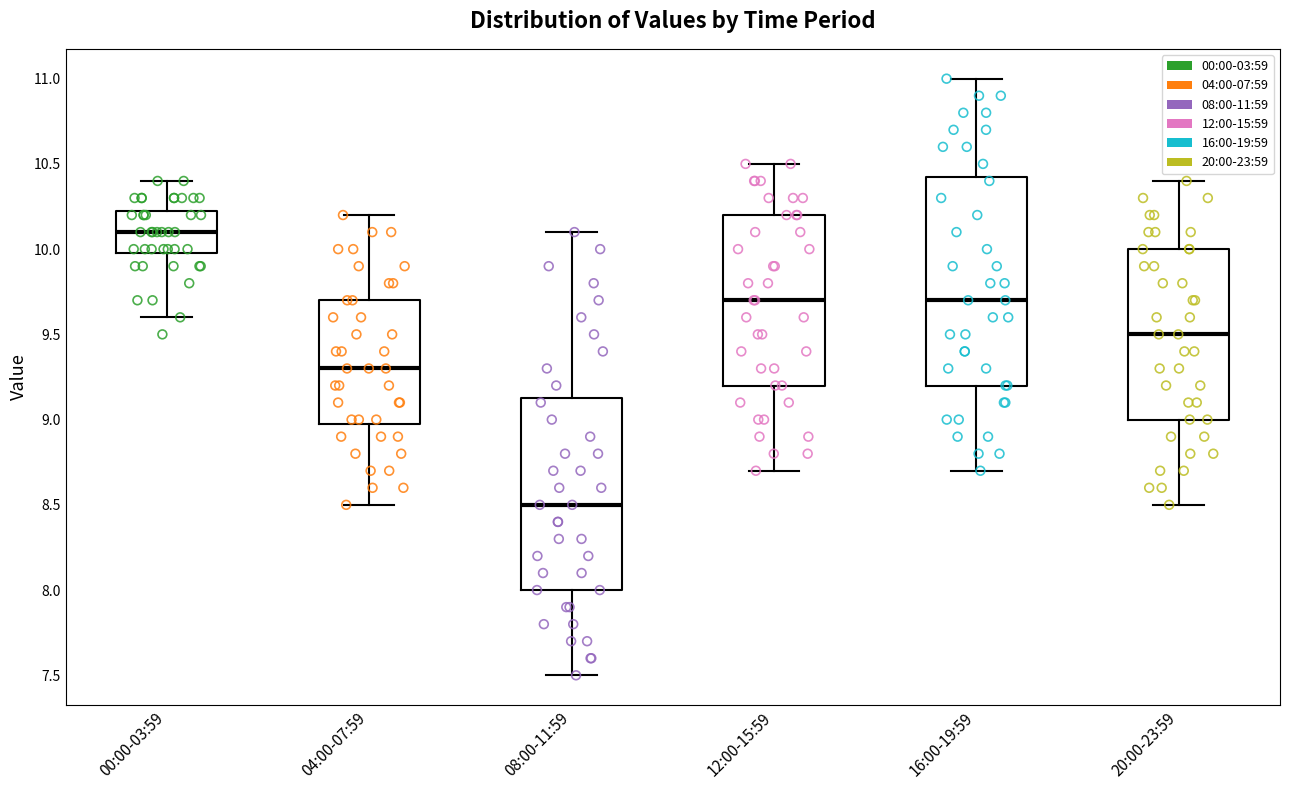

Comparing the boxes themselves (not the whiskers), which one is the tallest?

16:00-19:59